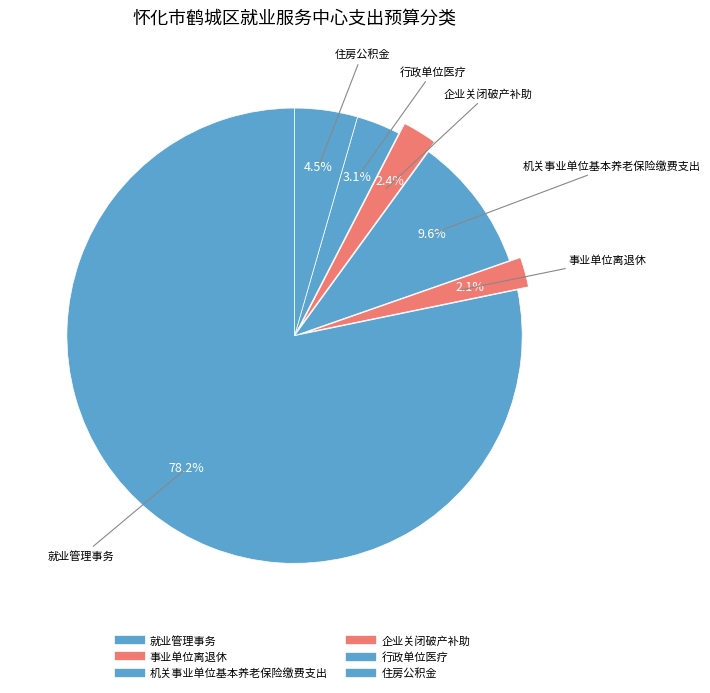

To the nearest percent, what percentage of the pie is 住房公积金?

4%